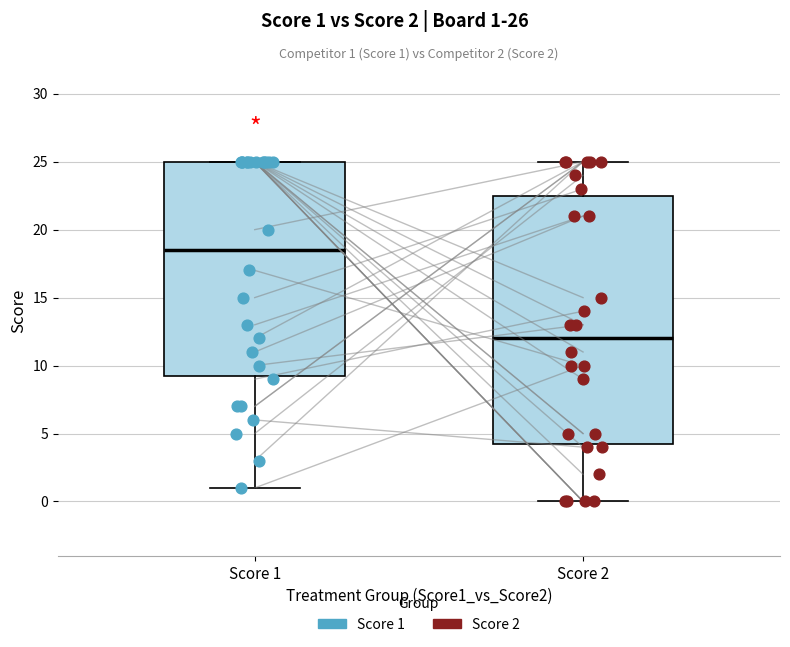

Which box is the tallest, from its lower edge to its upper edge?

Score 2